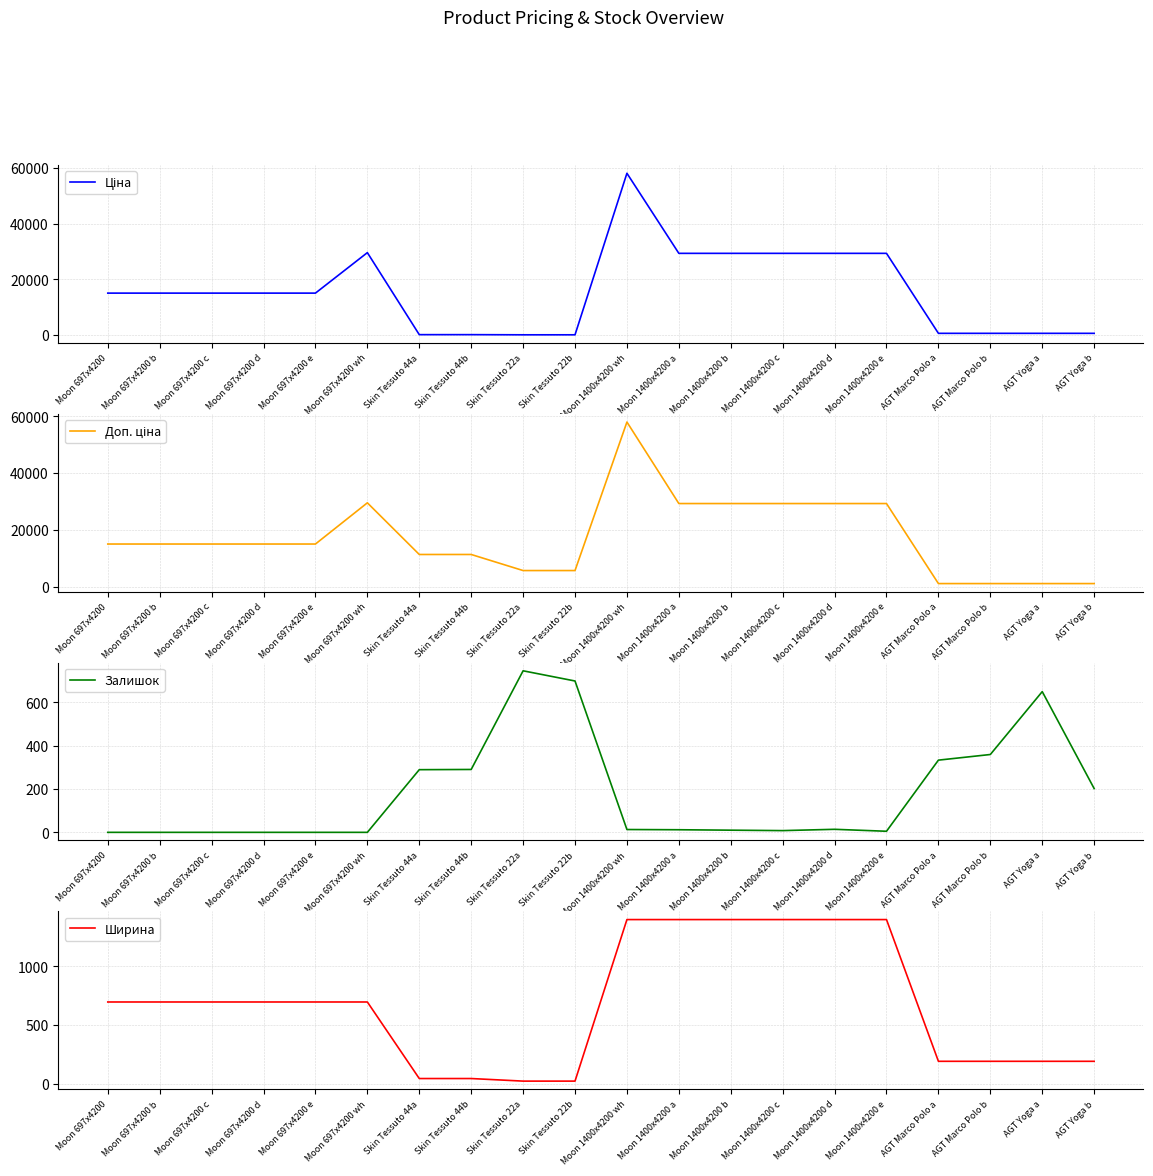

What is the sum of all Залишок values?

3627